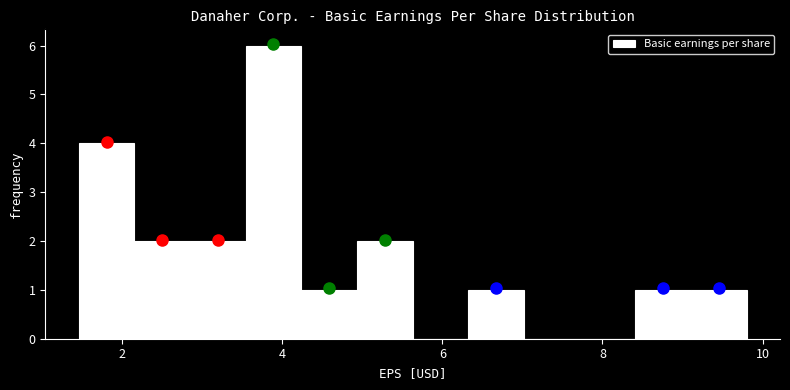

Read against the x-axis, roughly where is the centre of the tallest bar?

3.8